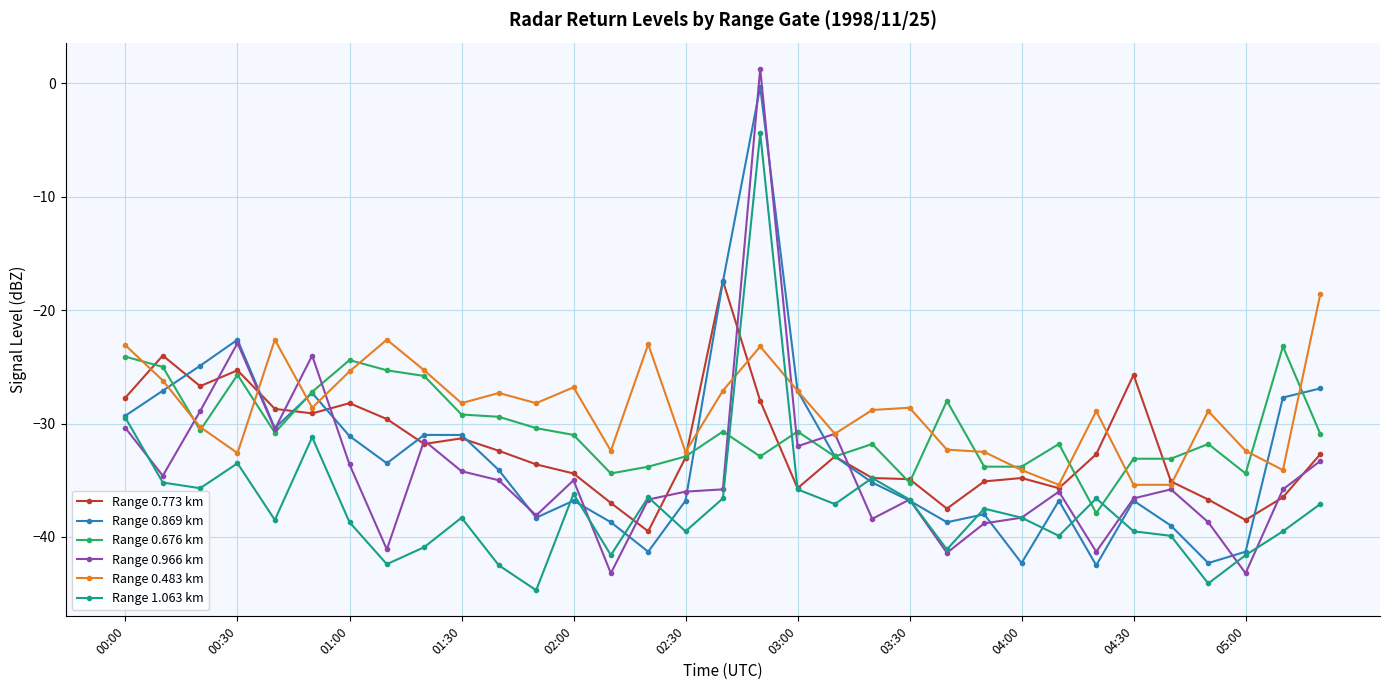

What is the smallest value displayed?

-44.7